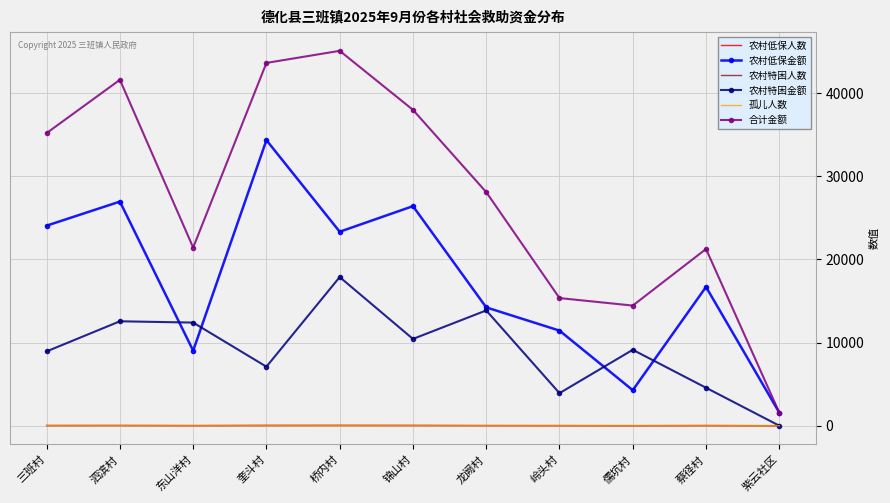

Between 桥内村 and 蔡径村, which series saw the biggest shift?

合计金额